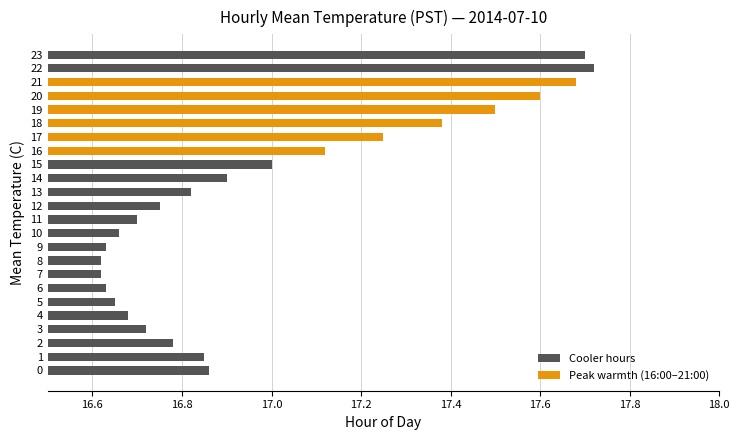

The chart shows a value of 28.2 at 8. True or false?

False